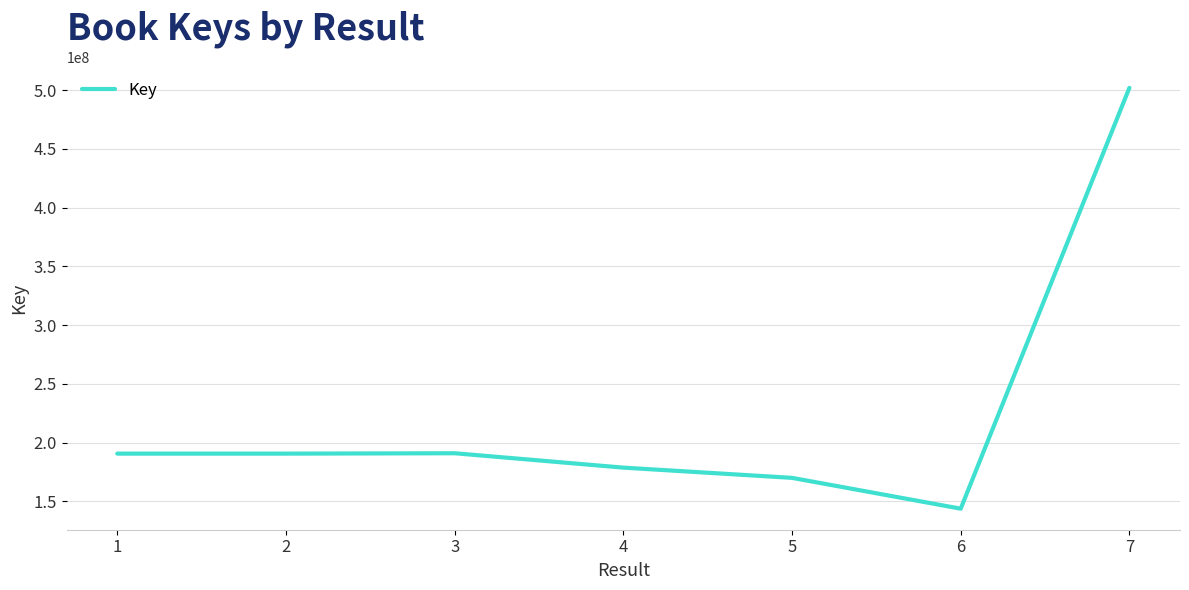

How many lines are shown in the chart?

1